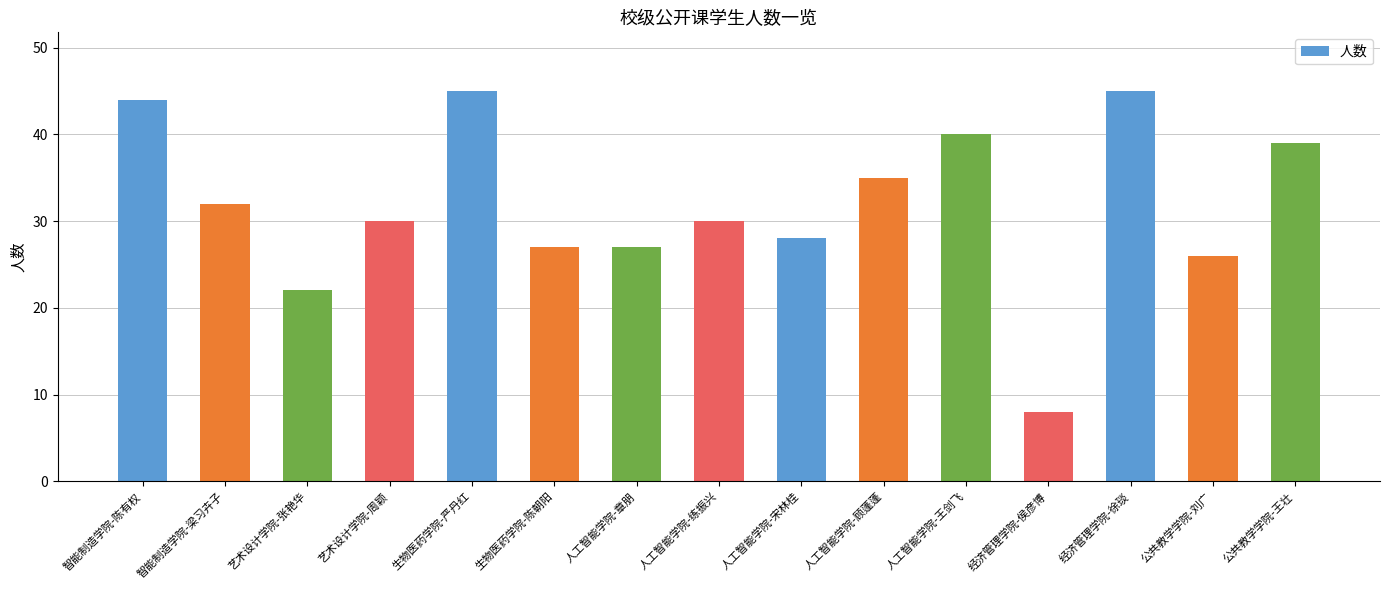

What is the approximate value at 公共教学学院-刘广?

26